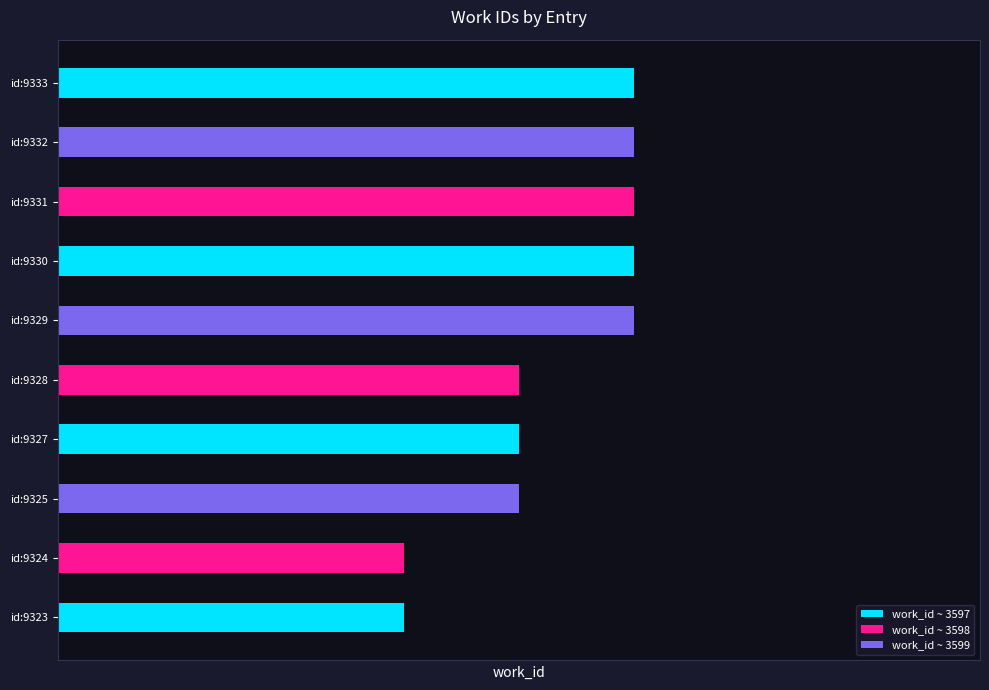

Are the bars horizontal?

Yes